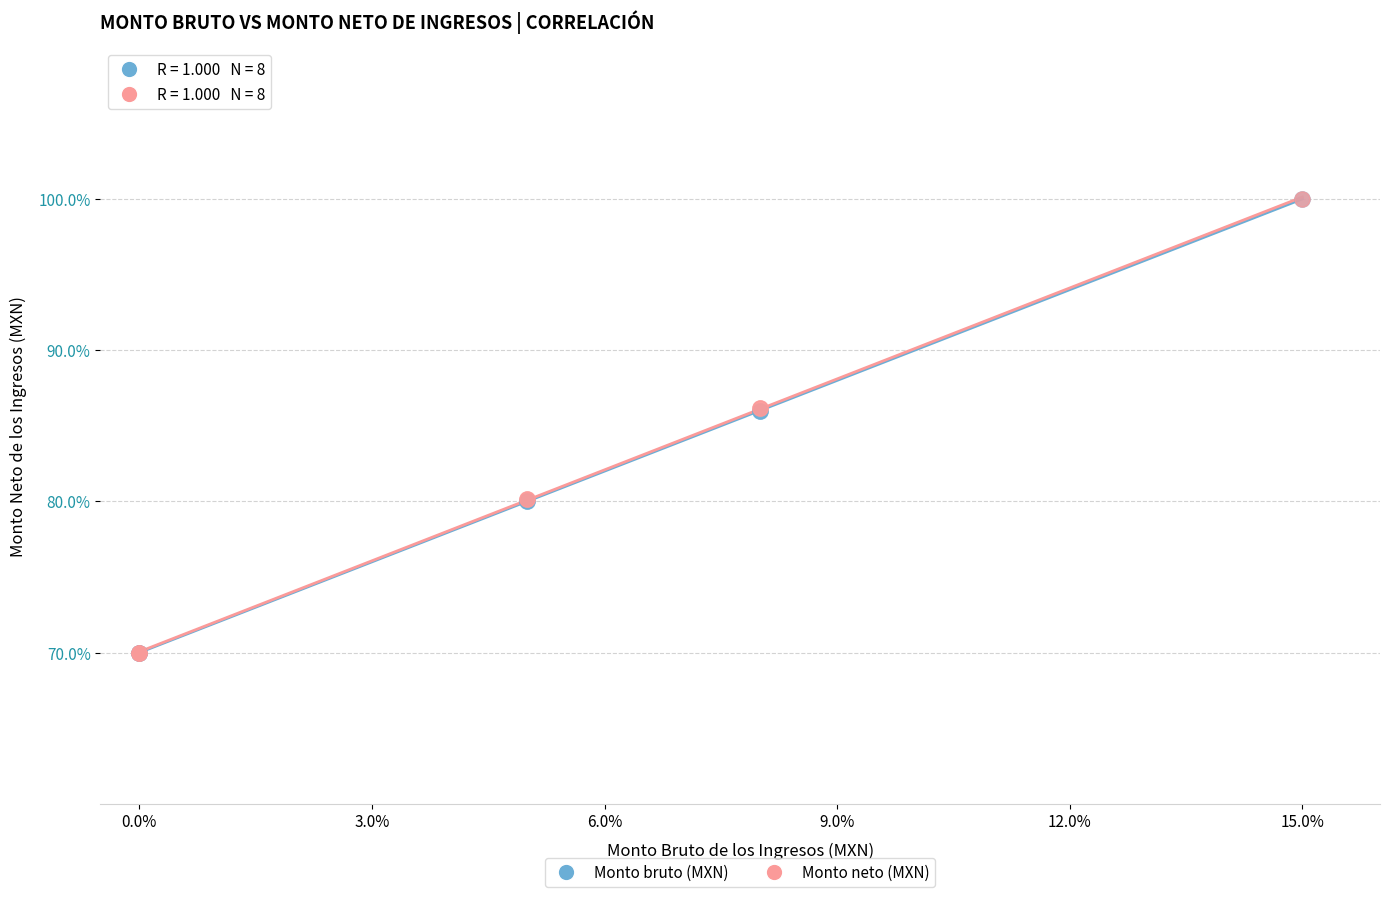

What are all the series names shown in the legend?

Monto bruto (MXN), Monto neto (MXN)